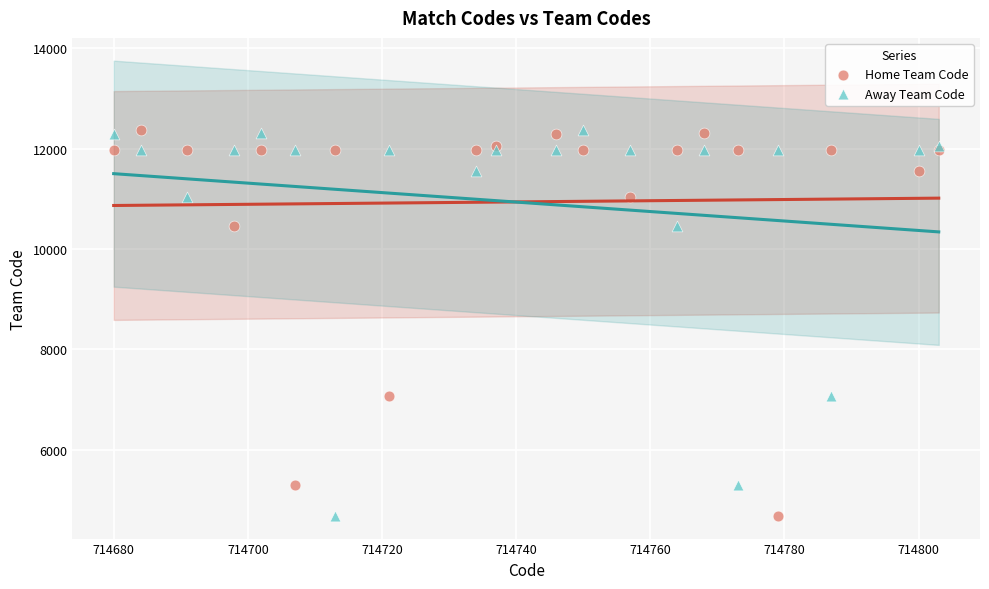

What is the X range (max minus min) for the scatter plot?

123